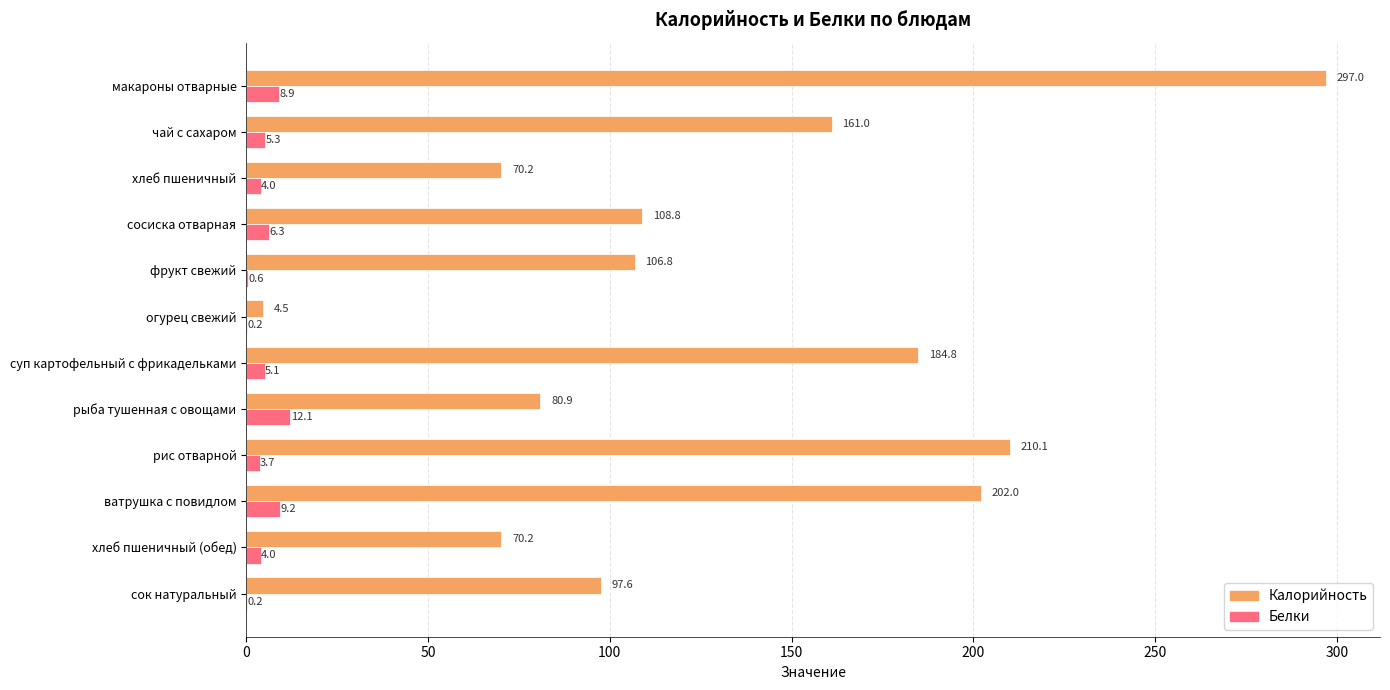

How many distinct data groups are displayed?

2